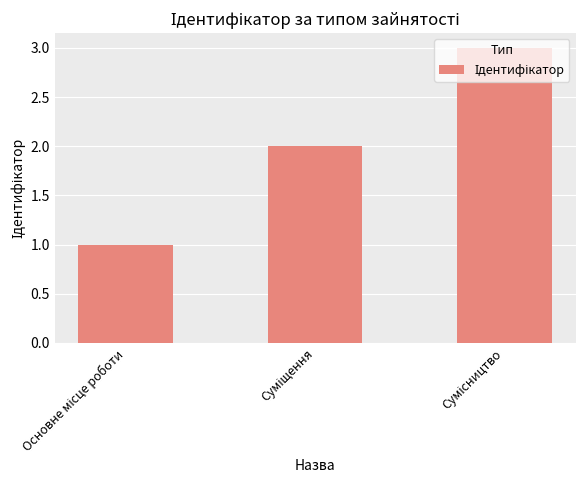

What is the value of the 2nd bar from the left?

2